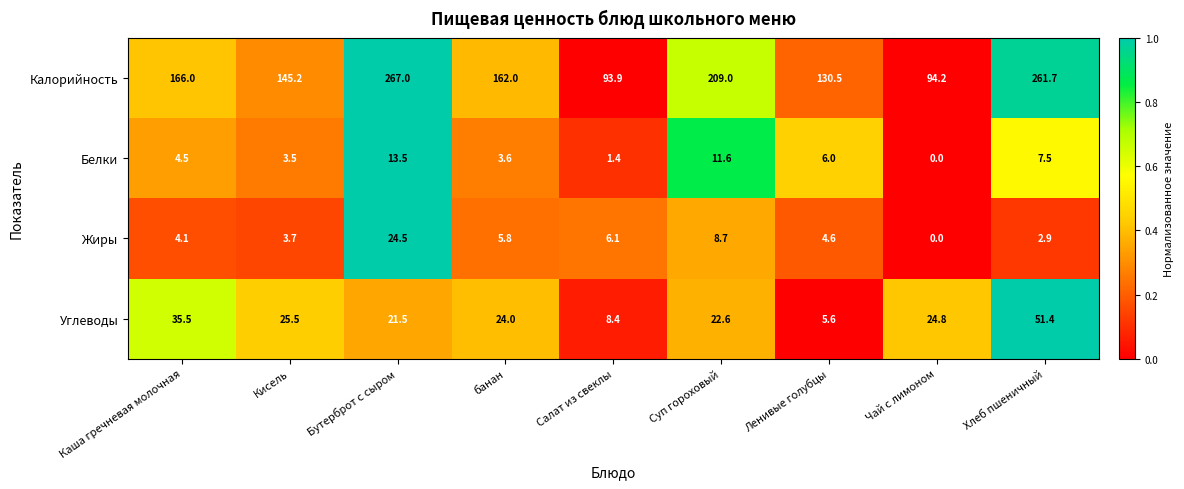

How many data points does each series have?

9